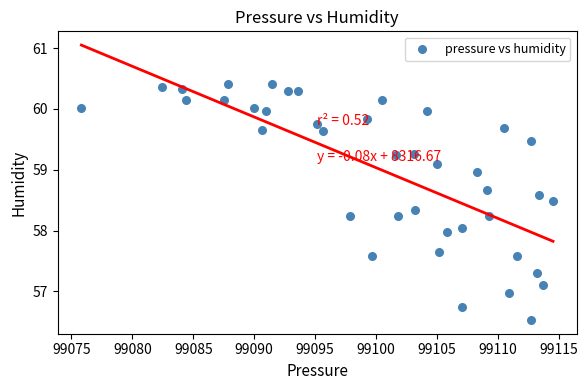

What is the range of Y values (max minus min)?

3.9